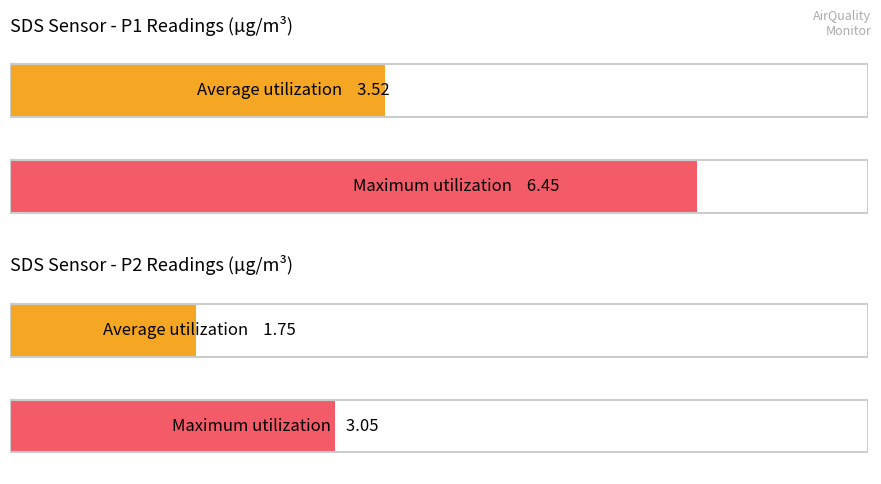

The value of SDS_P1 at 00:08 is 0.6. True or false?

False